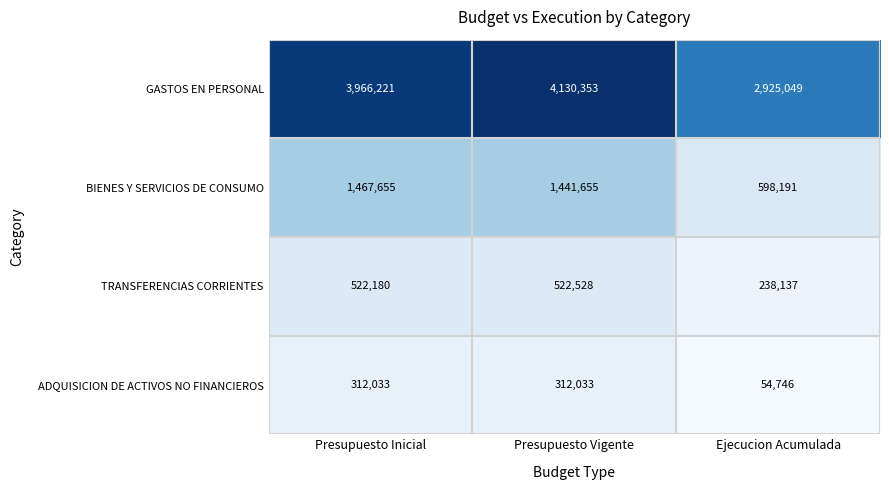

What is the spread (max minus min) of values at Ejecucion Acumulada?

2870303